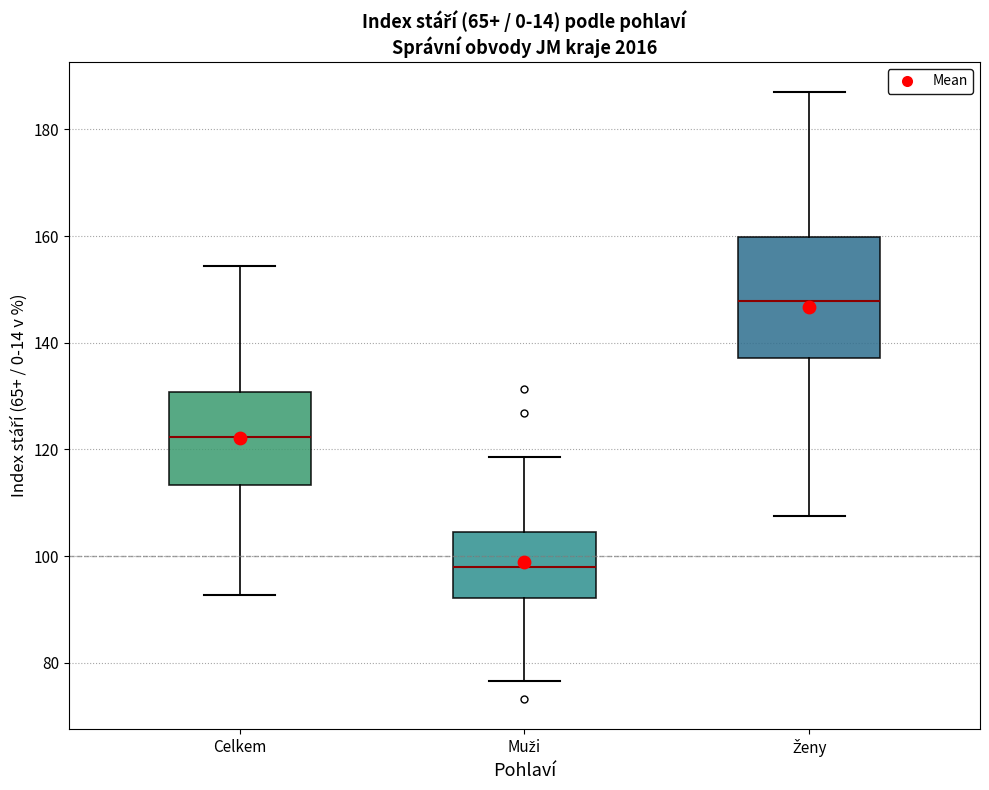

Where does the lower whisker of the box for Celkem end on the y-axis? The values are not printed on the chart, so give them approximately, as read against the axis.

92